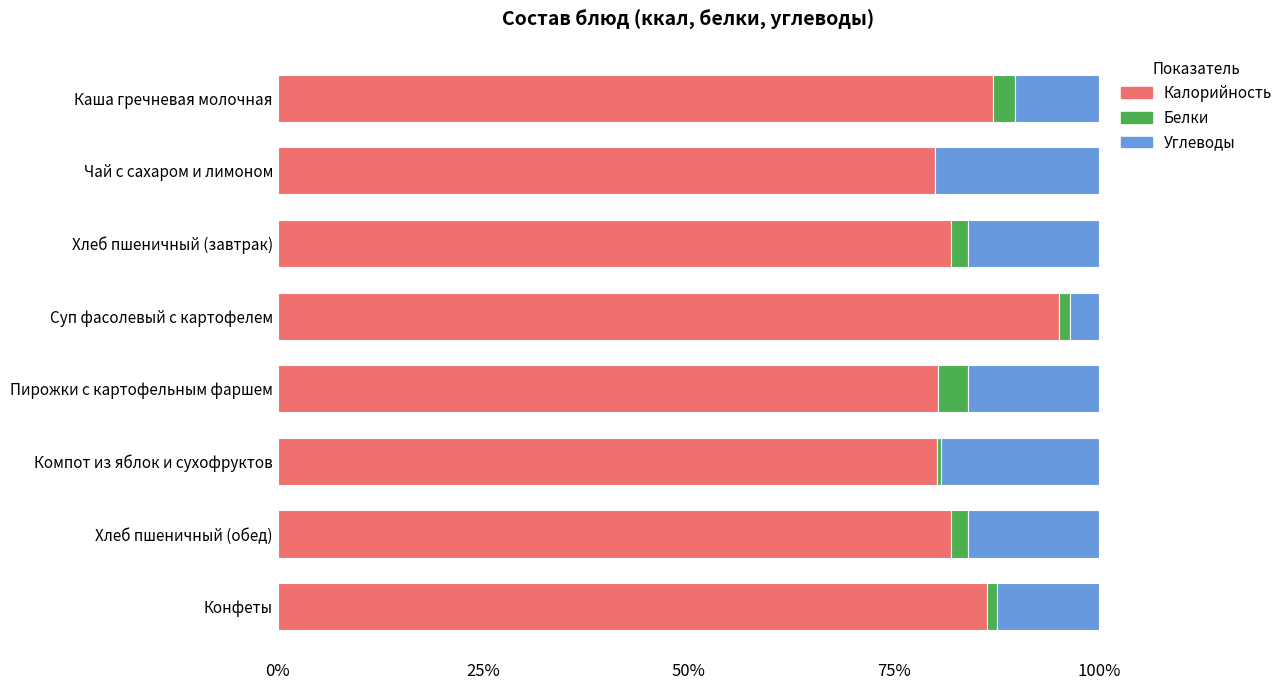

Is it true that Калорийность equals 81.9 at Хлеб пшеничный (завтрак)?

True